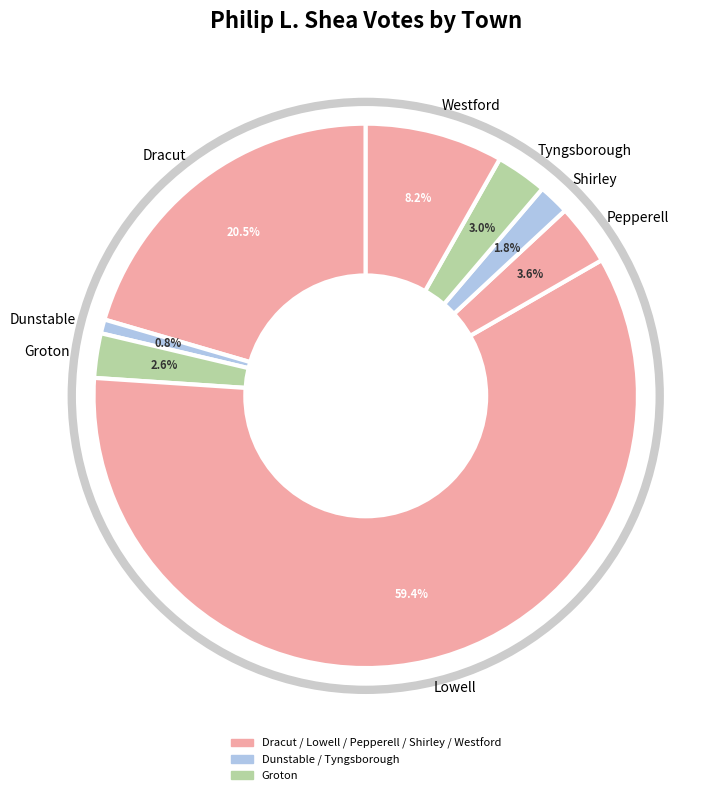

Approximately how many times larger is the value at Pepperell compared to Tyngsborough?

1.2